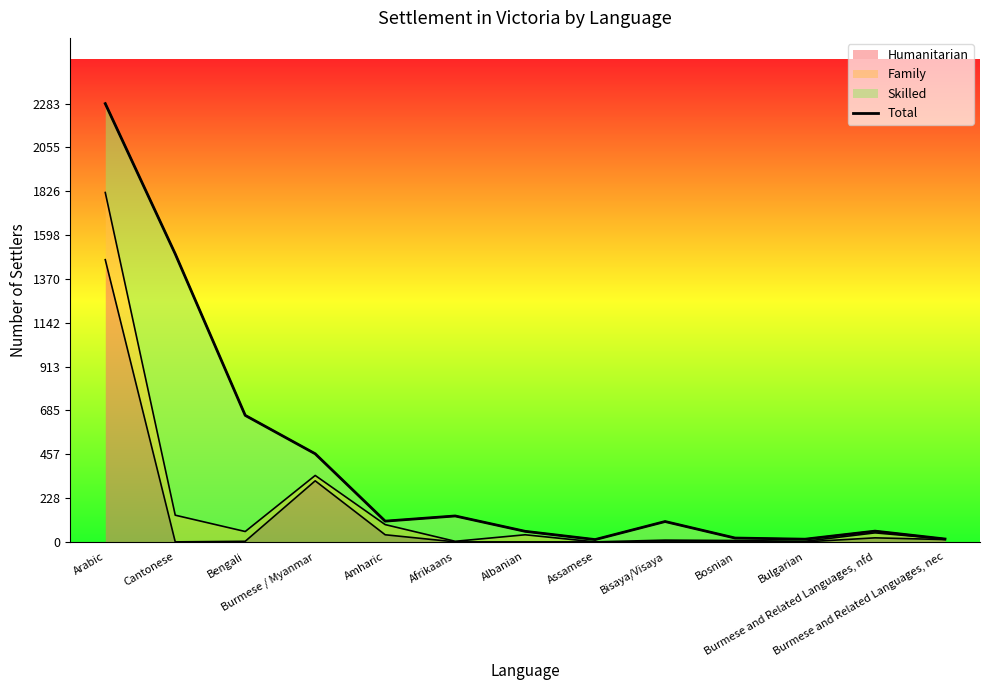

At which category does the chart reach its minimum across all series?

Assamese